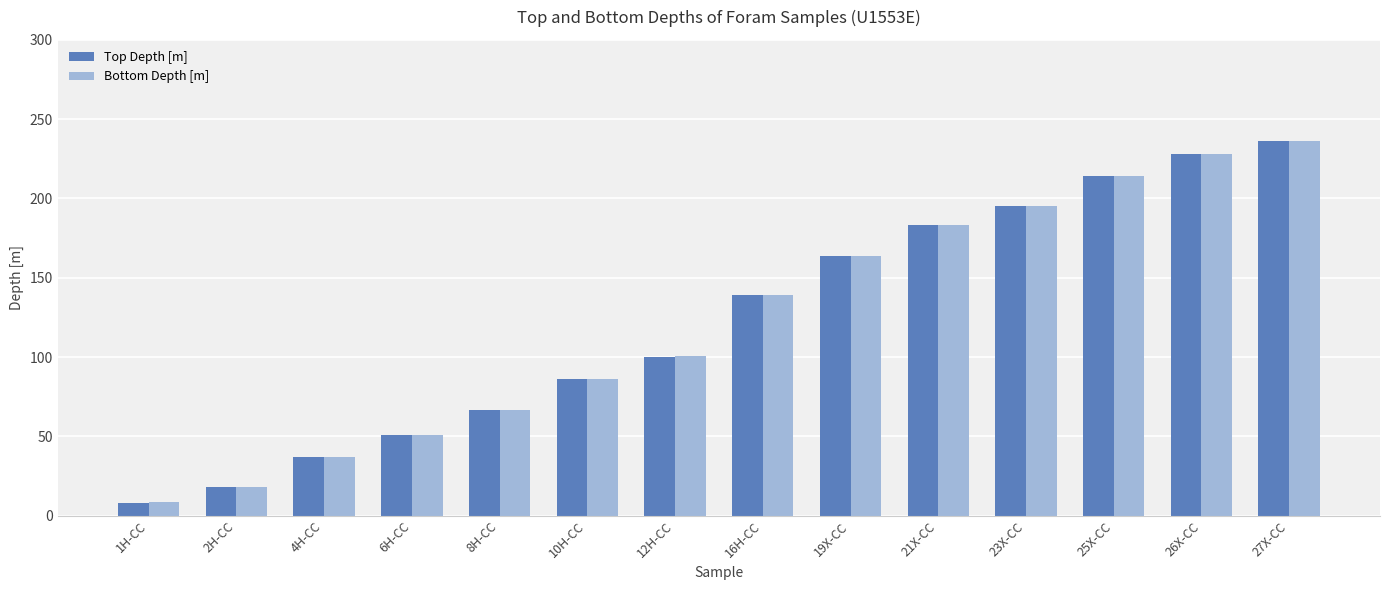

At how many categories does at least one series exceed 166?

5